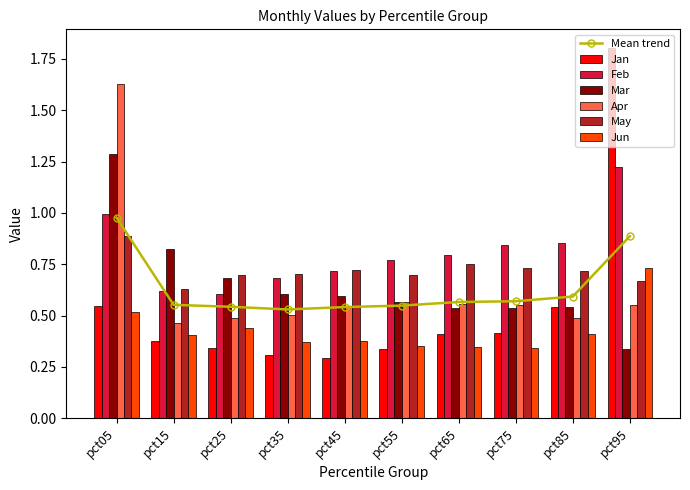

Rank the series by their maximum value, from highest to lowest.

Jan, Apr, Mar, Feb, May, Jun